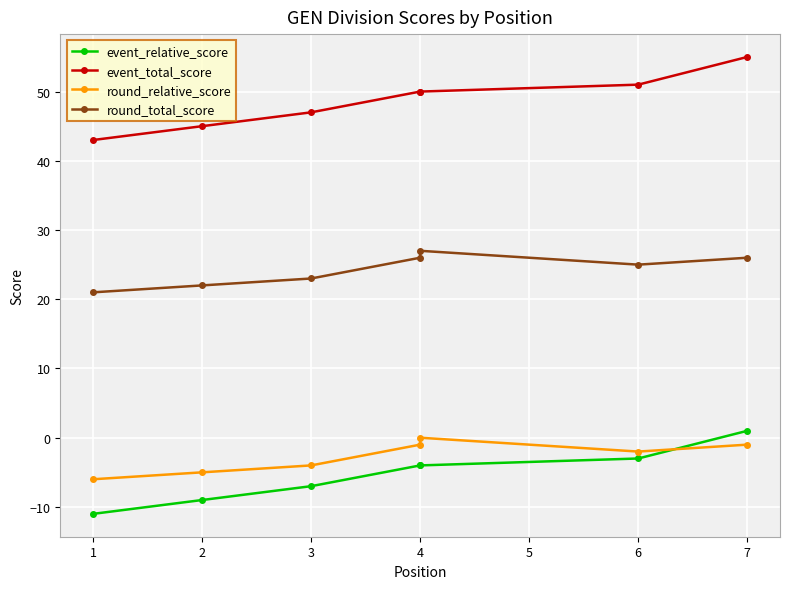

What is the value of the event_total_score point at the 3rd from the left?

47